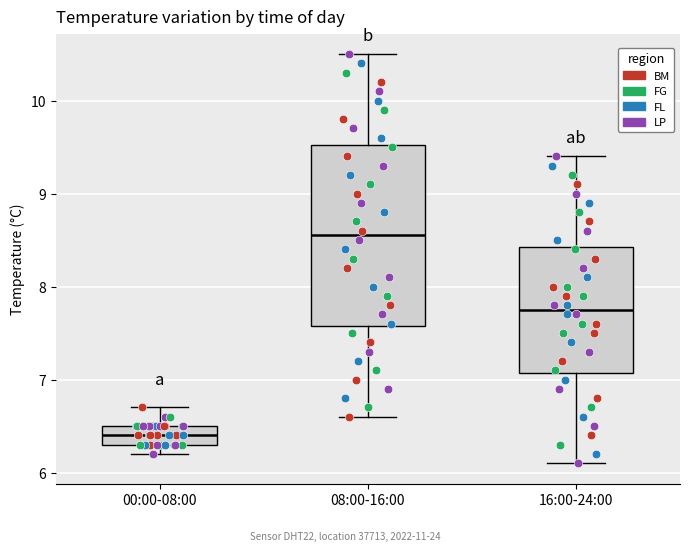

Reading left to right, transcribe this box plot: for each box, give where its median line is, the range the box spans, and where its two whiskers end, as read against the y-axis. The values are not printed on the chart, so give them approximately, as read against the axis.

00:00-08:00: median 6.4, box 6.3 to 6.5, whiskers 6.2 to 6.7
08:00-16:00: median 8.6, box 7.6 to 9.5, whiskers 6.6 to 10.5
16:00-24:00: median 7.8, box 7.1 to 8.4, whiskers 6.1 to 9.4